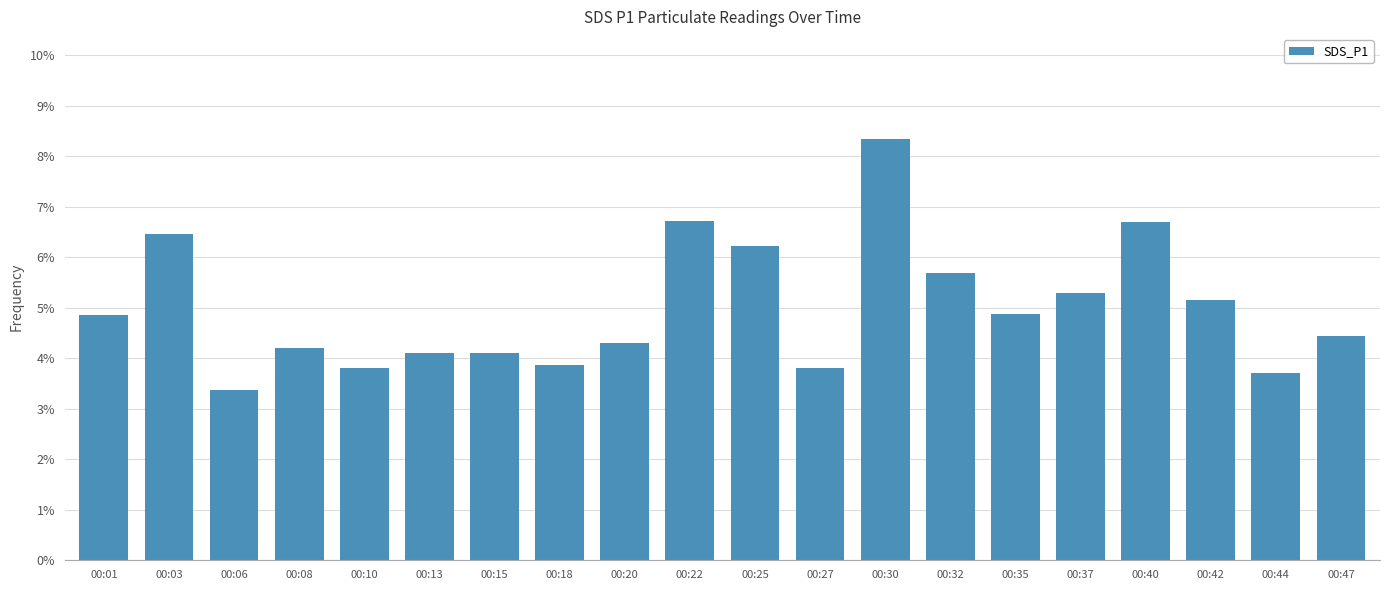

True or false: the data shows 0.1 at 00:25.

True